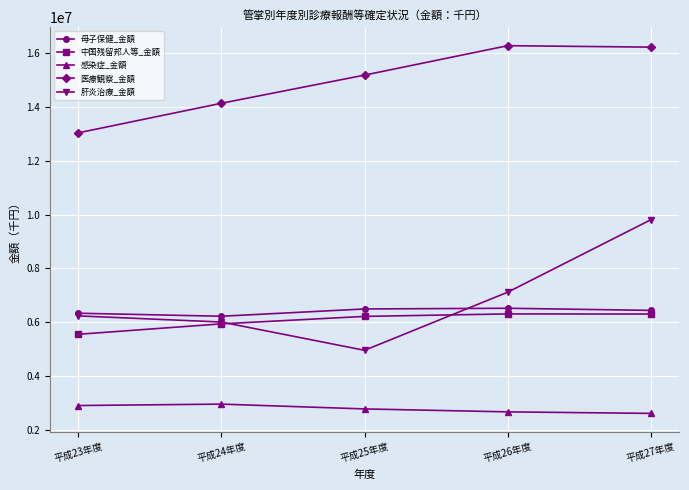

Is the value of 肝炎治療_金額 at 平成25年度 greater than the value of 母子保健_金額 at 平成24年度?

No